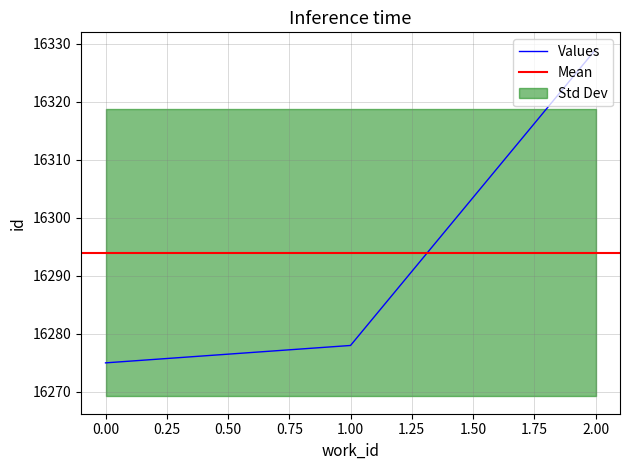

List the labels in order of Values value, smallest first.

0.00, 1.00, 2.00